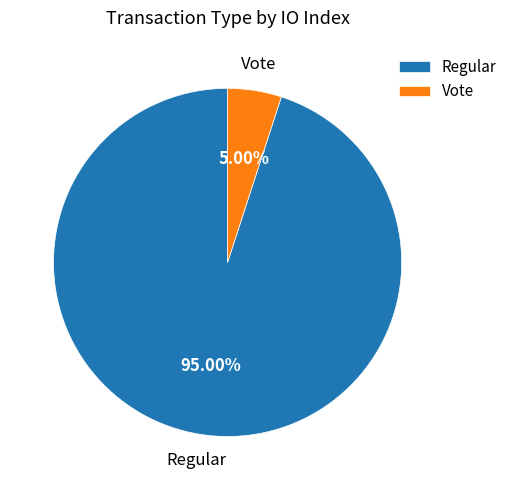

To the nearest percent, what percentage of the pie is Vote?

5%